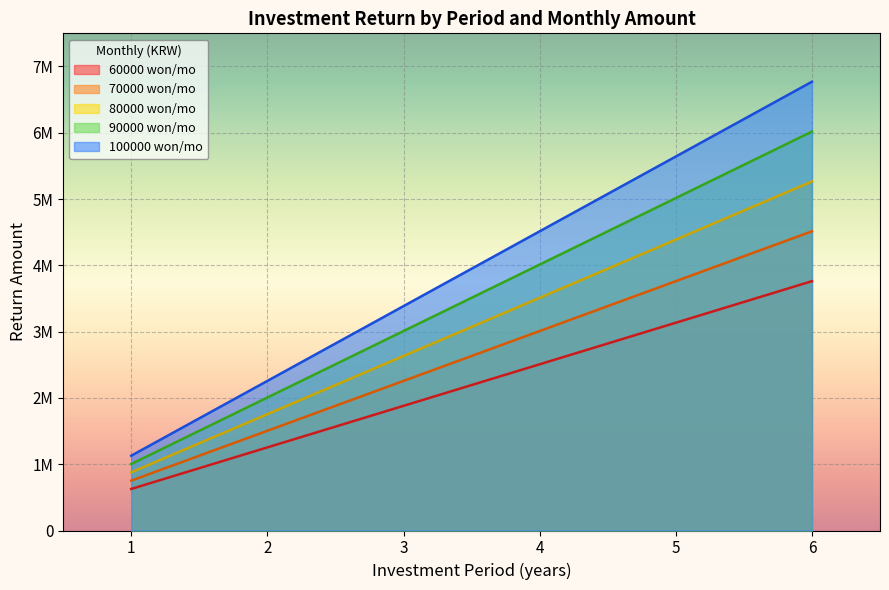

Reading left to right, what are all the values shown in this chart?

60000: 626850	1253700	1880550	2507400	3134250	3761100
70000: 752220	1504440	2256660	3008880	3761100	4513320
80000: 877590	1755180	2632770	3510360	4387950	5265540
90000: 1002960	2005920	3008880	4011840	5014800	6017760
100000: 1128330	2256660	3384990	4513320	5641650	6769980